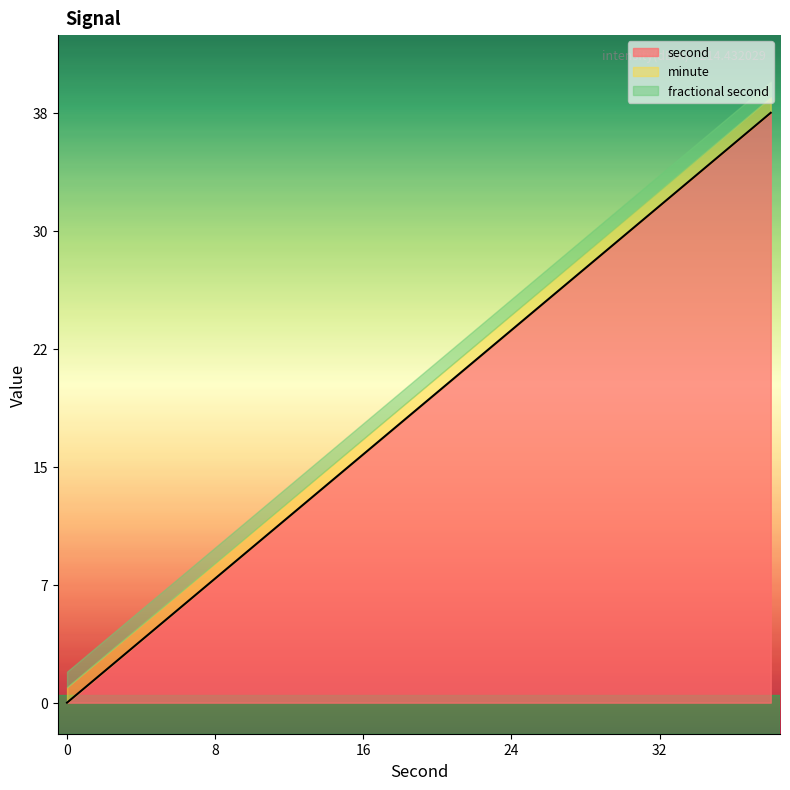

True or false: second and minute cross at least once.

False